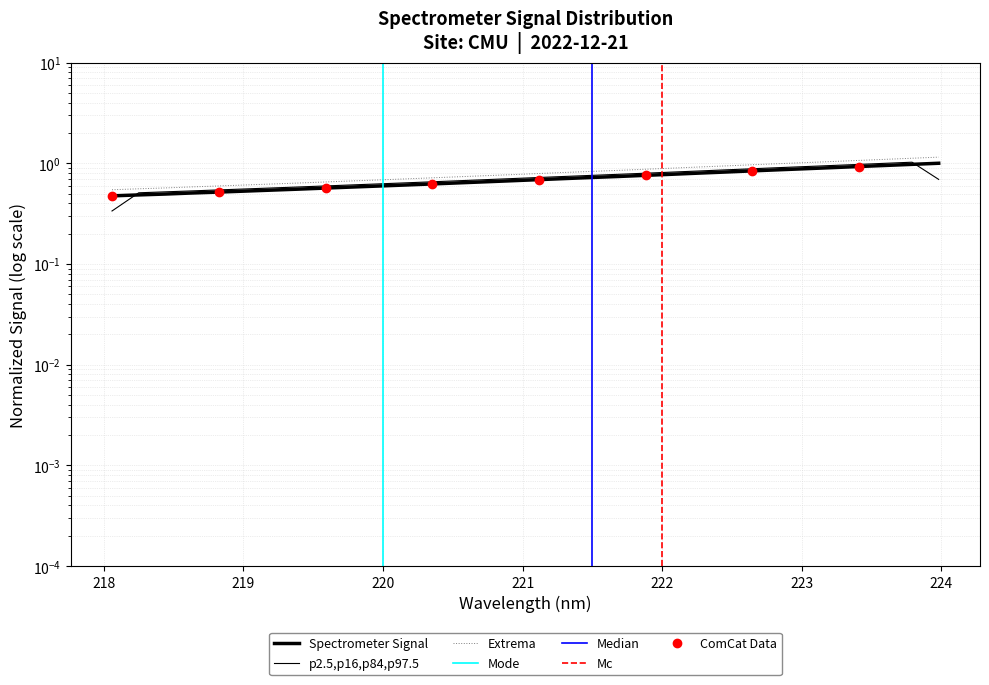

What value does the data have at 218.0596?

0.5